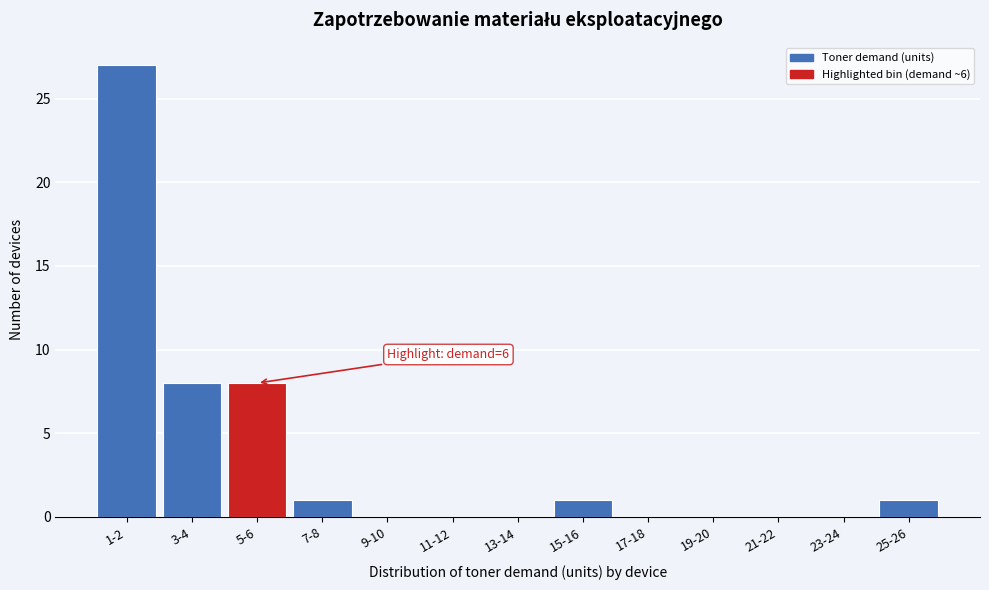

Reading left to right, what are all the values shown in this chart?

1-2=27	3-4=8	5-6=8	7-8=1	9-10=0	11-12=0	13-14=0	15-16=1	17-18=0	19-20=0	21-22=0	23-24=0	25-26=1